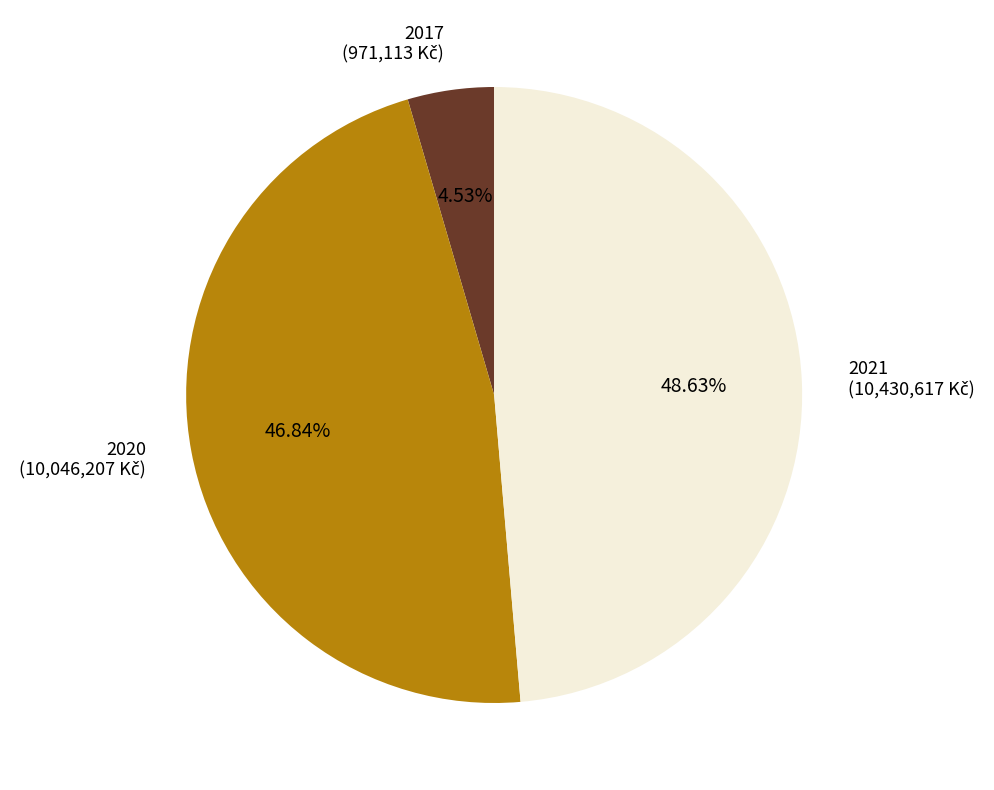

How many segments does this pie chart have?

3